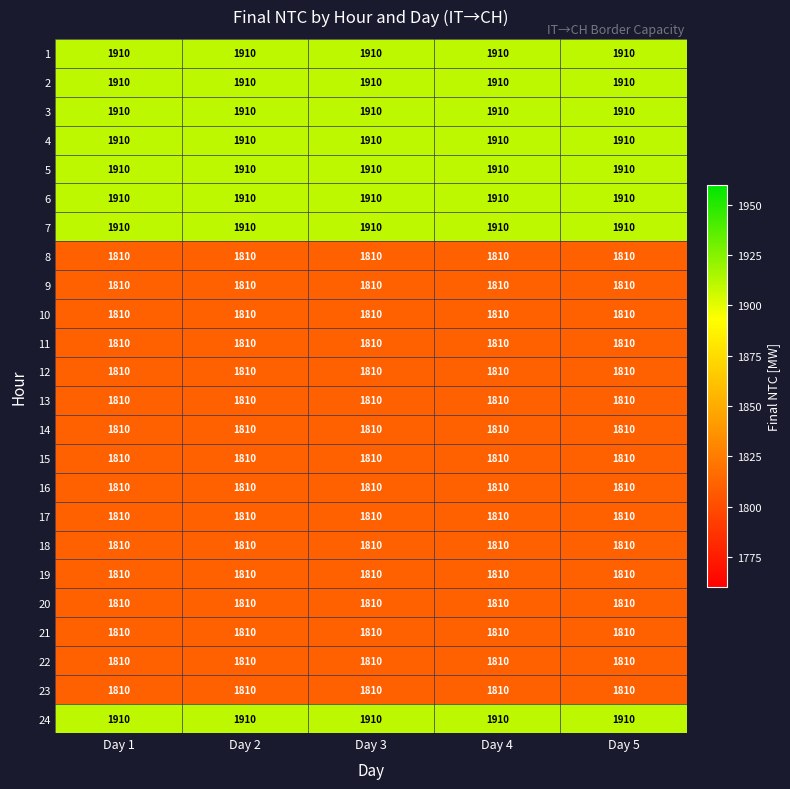

True or false: 20 has a value of 1810 at Day 3.

True